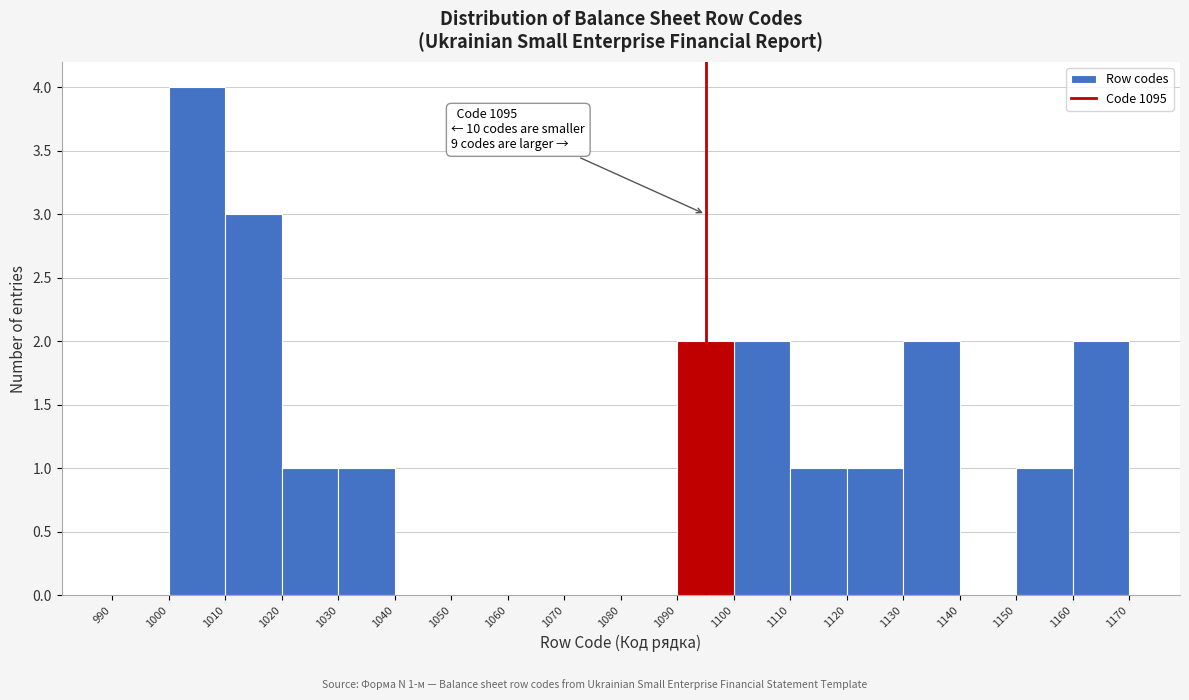

Which range on the x-axis has the tallest bar?

1000 to 1010